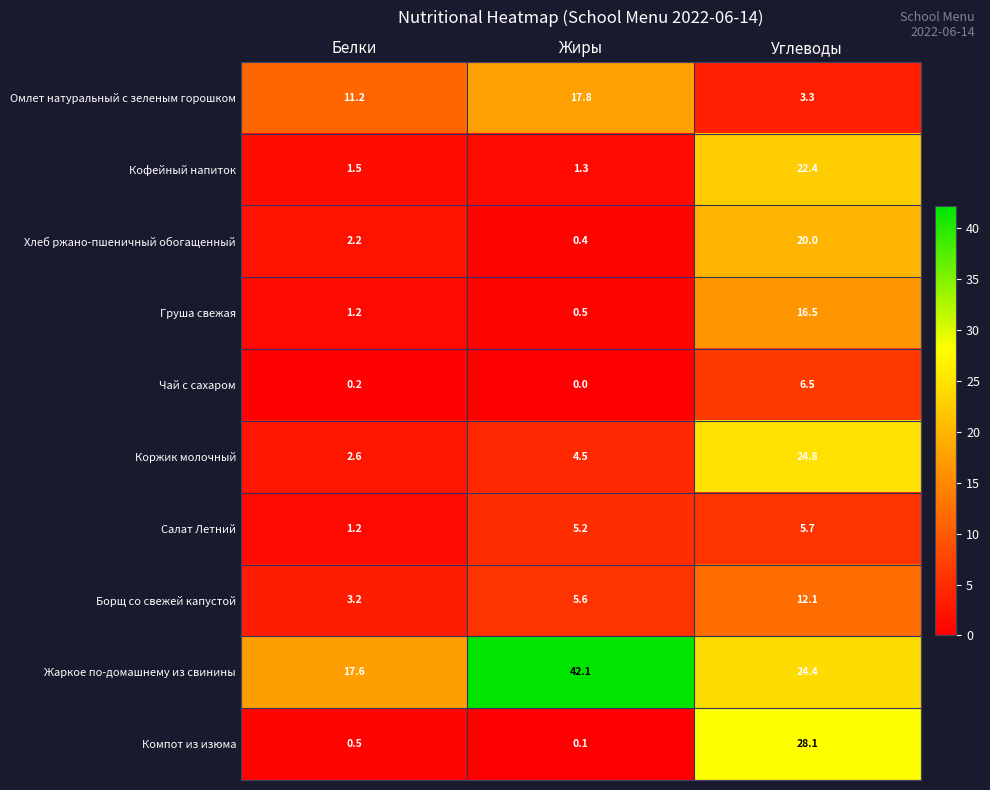

Reading left to right, what are all the values shown in this chart?

Омлет натуральный с зеленым горошком: Белки=11.2	Жиры=17.8	Углеводы=3.3
Кофейный напиток: Белки=1.5	Жиры=1.3	Углеводы=22.4
Хлеб ржано-пшеничный обогащенный: Белки=2.2	Жиры=0.4	Углеводы=20.0
Груша свежая: Белки=1.2	Жиры=0.5	Углеводы=16.5
Чай с сахаром: Белки=0.2	Жиры=0.0	Углеводы=6.5
Коржик молочный: Белки=2.6	Жиры=4.5	Углеводы=24.8
Салат Летний: Белки=1.2	Жиры=5.2	Углеводы=5.7
Борщ со свежей капустой: Белки=3.2	Жиры=5.6	Углеводы=12.1
Жаркое по-домашнему из свинины: Белки=17.6	Жиры=42.1	Углеводы=24.4
Компот из изюма: Белки=0.5	Жиры=0.1	Углеводы=28.1